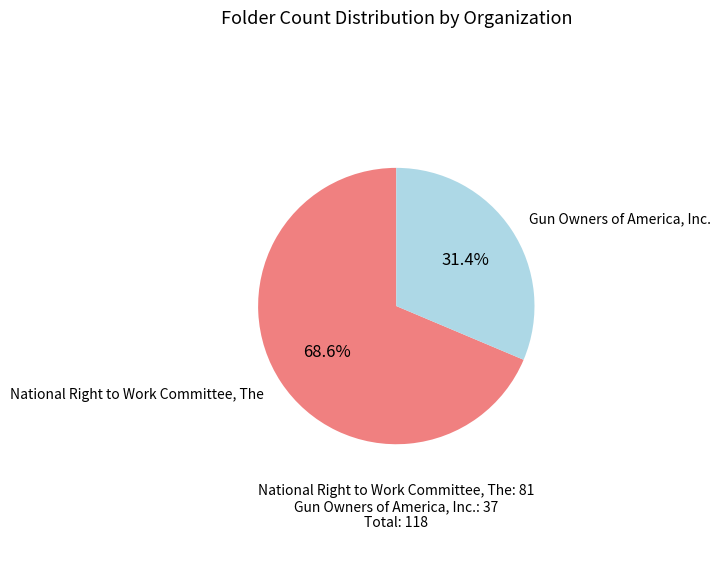

True or false: Gun Owners of America, Inc. accounts for 31% of the total.

True